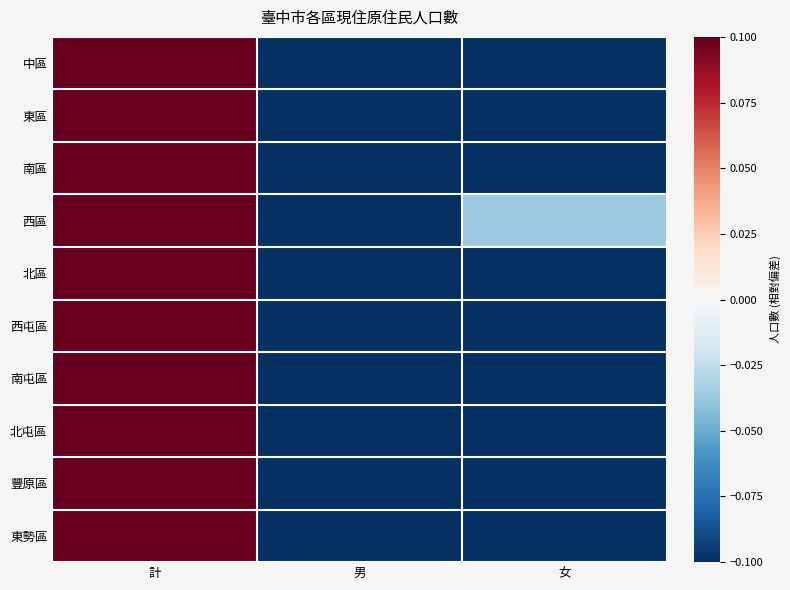

List the series in order of their peak value, highest first.

中區, 北區, 南屯區, 豐原區, 東區, 北屯區, 南區, 西區, 東勢區, 西屯區